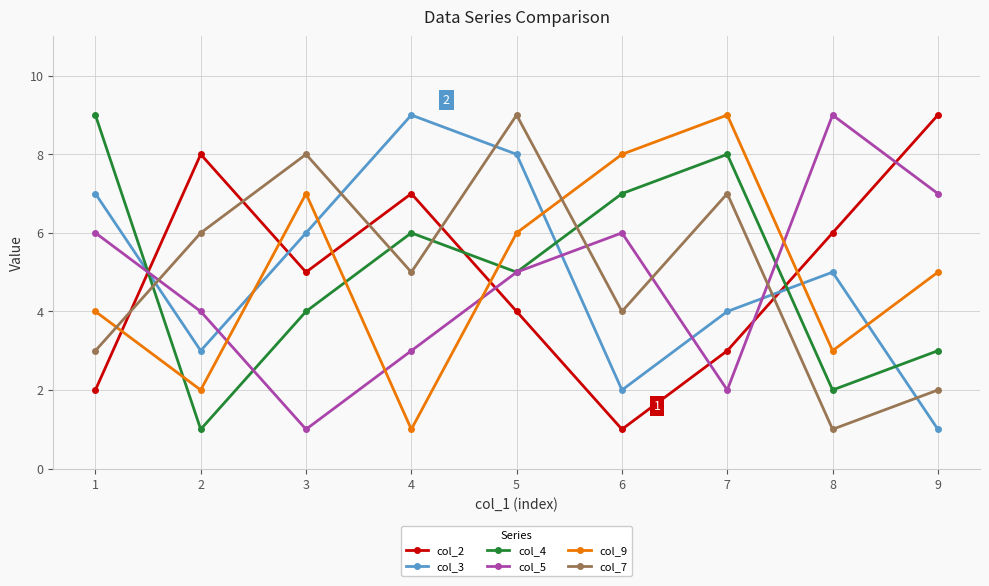

Between 3 and 7, which series saw the biggest shift?

col_4